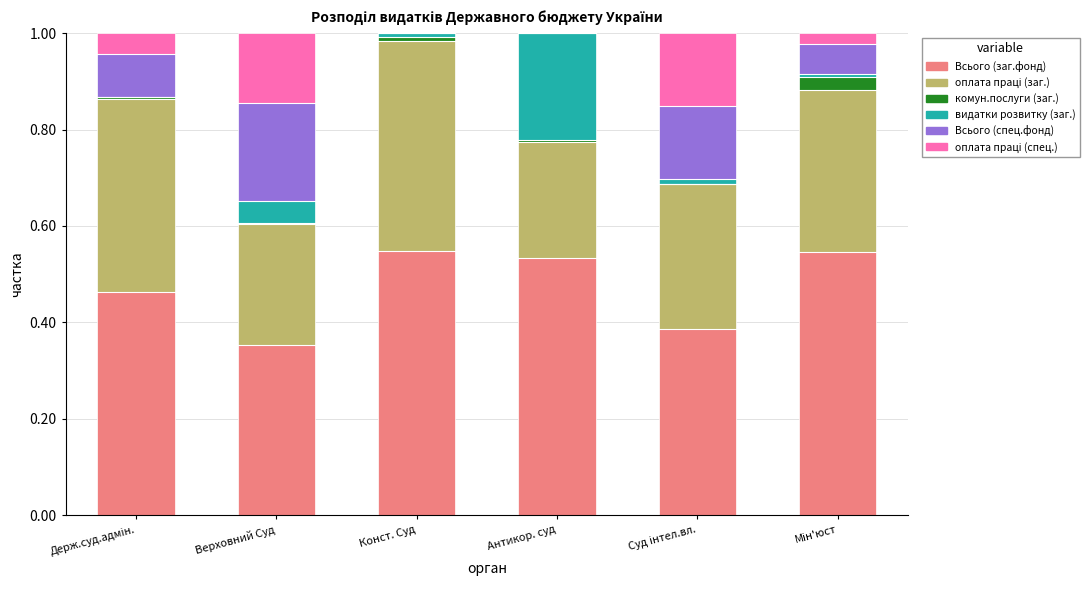

Are the bars horizontal?

No